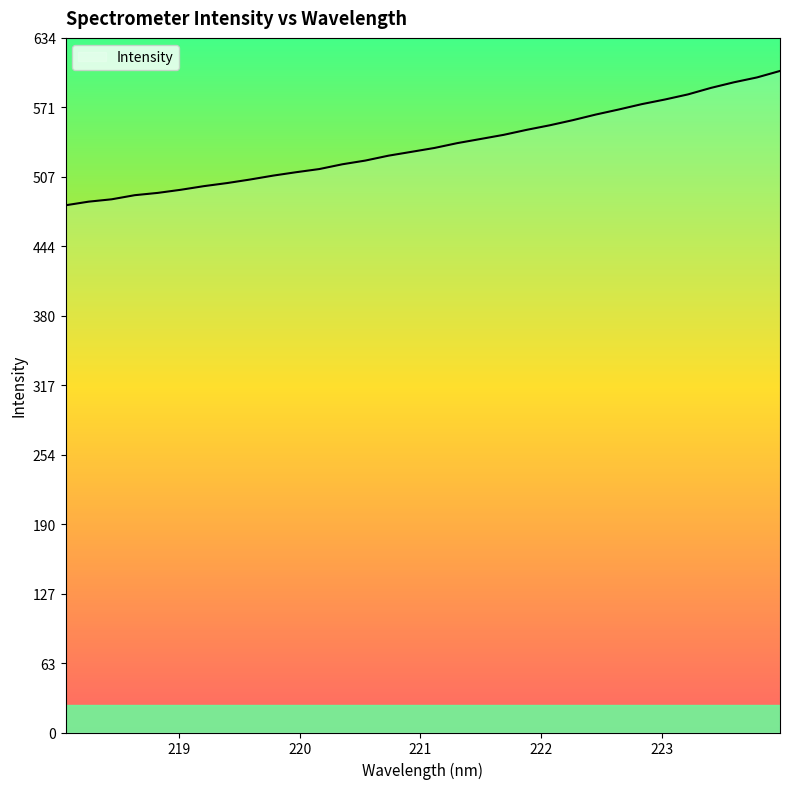

How many lines are shown in the chart?

1